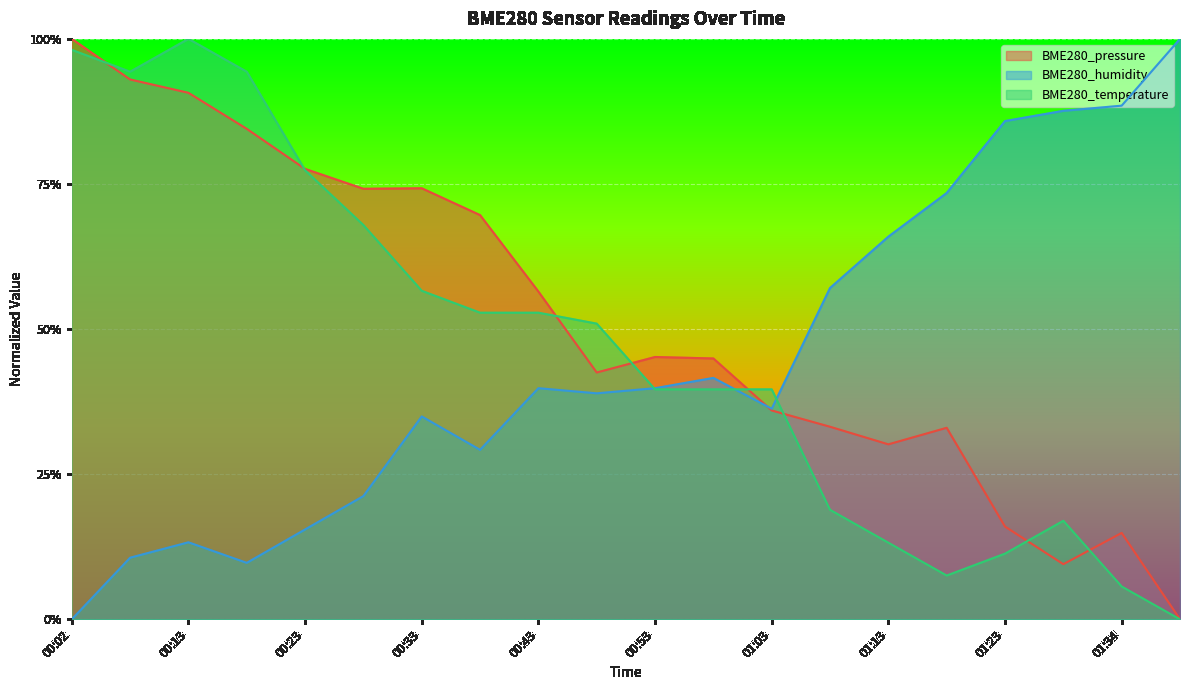

How many values in BME280_temperature are above zero?

19